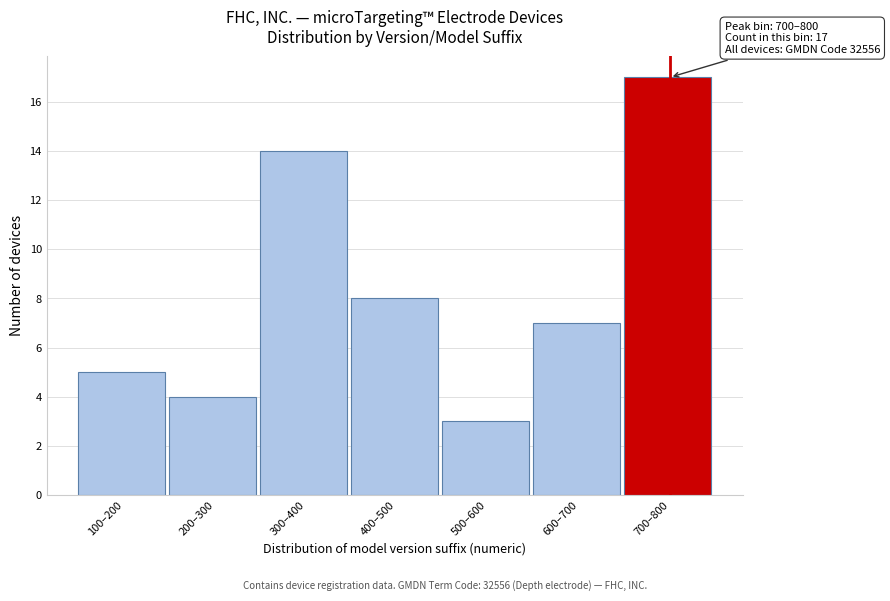

Reading left to right, list all the values displayed in this chart.

100–200=5	200–300=4	300–400=14	400–500=8	500–600=3	600–700=7	700–800=17